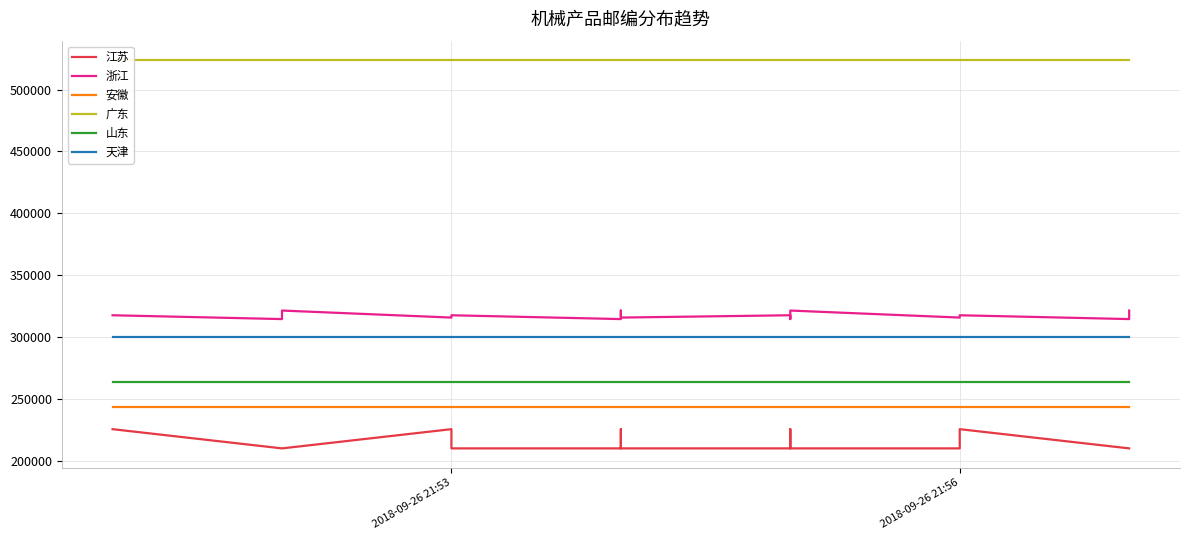

How many values in the 浙江 series are below 317600?

7